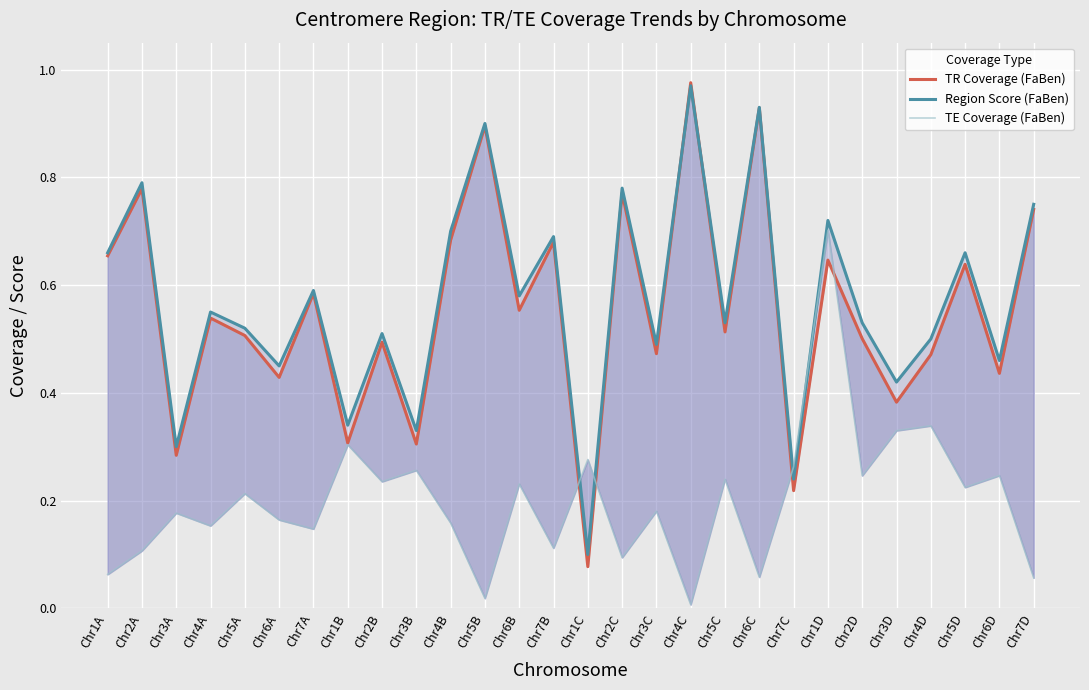

What is the label of the 5th point from the right?

Chr3D